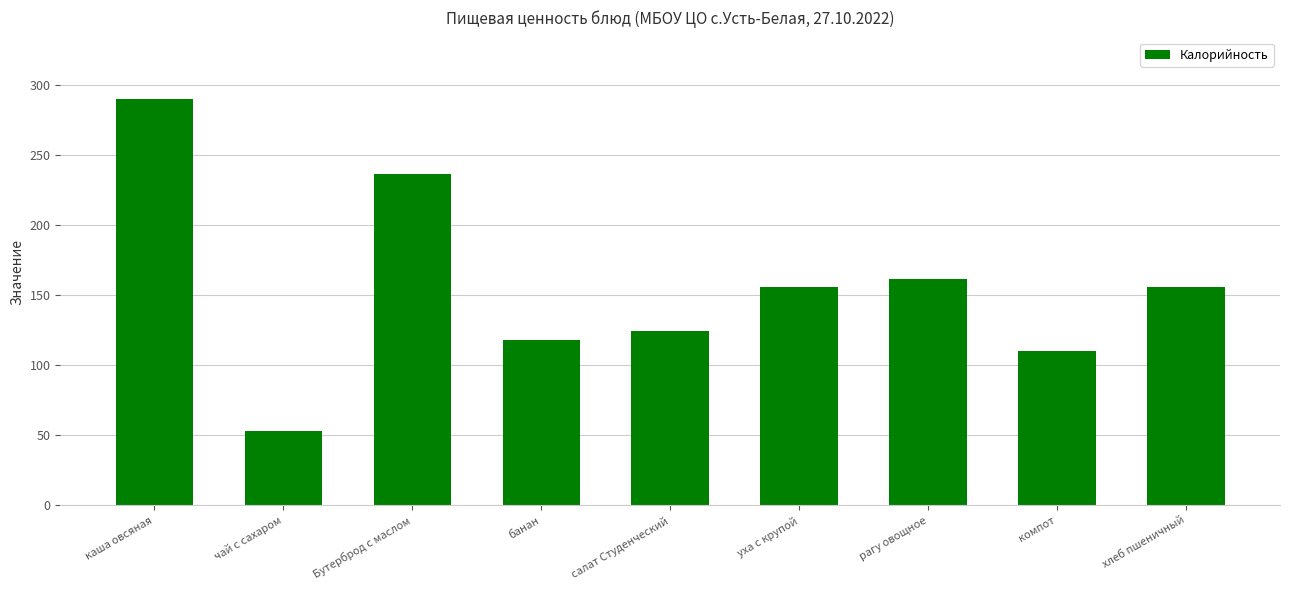

What is the sum of all values?

1404.3